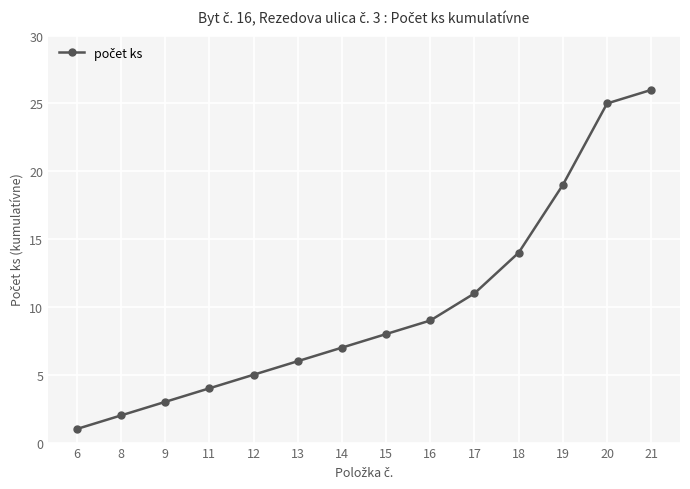

True or false: the data has more than 2 interior local peaks.

False